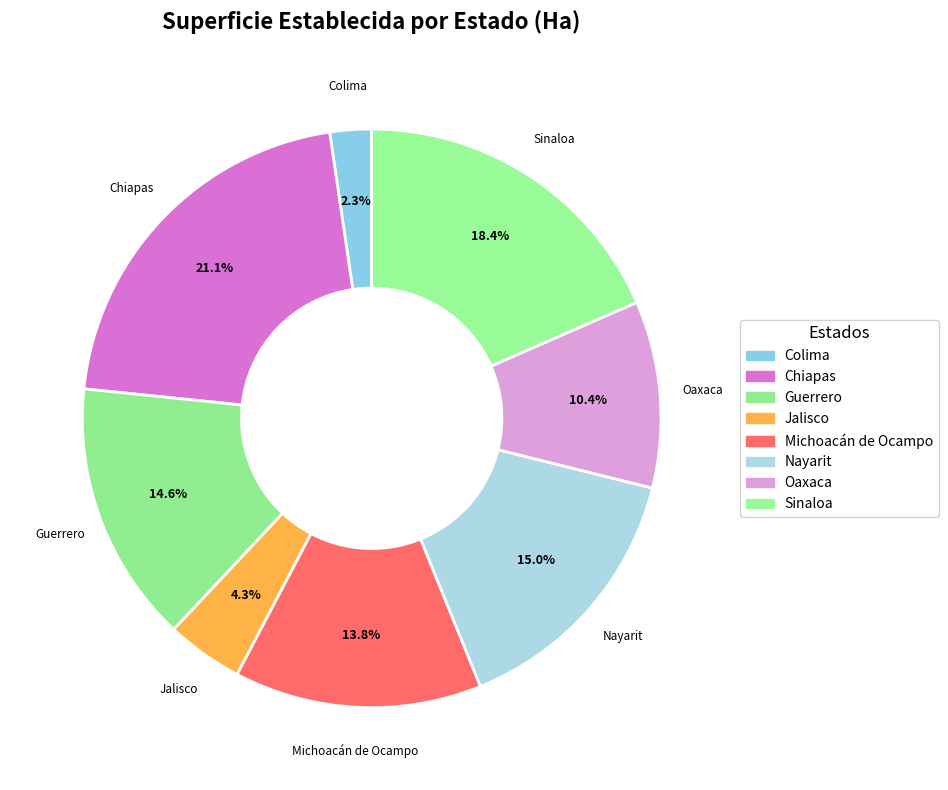

Approximately how many times larger is the value at Jalisco compared to Oaxaca?

0.4